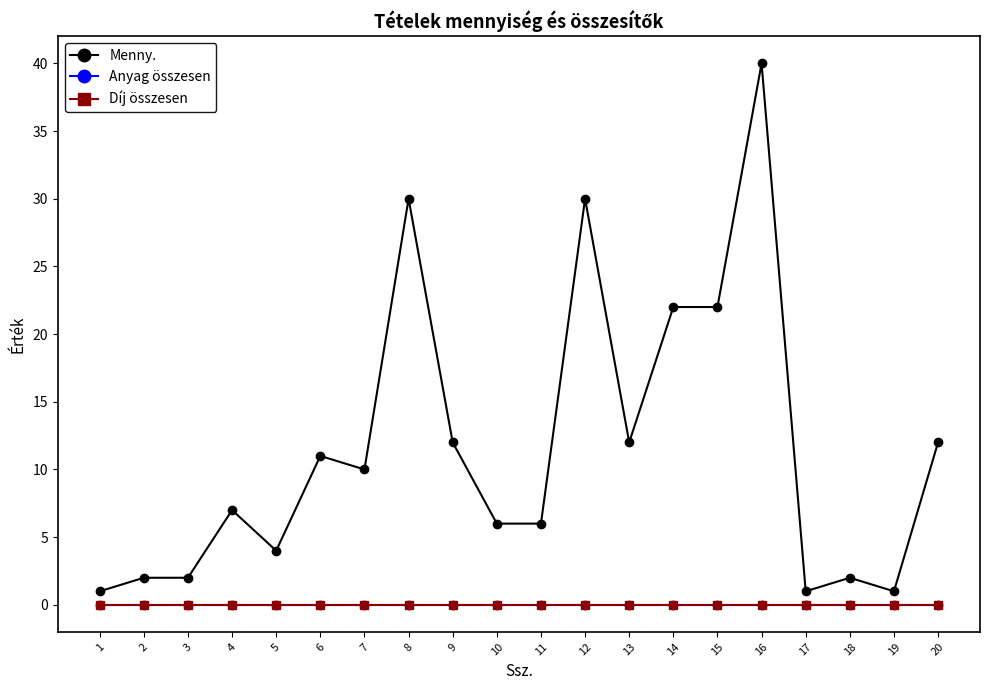

Does the chart have visible grid lines?

No